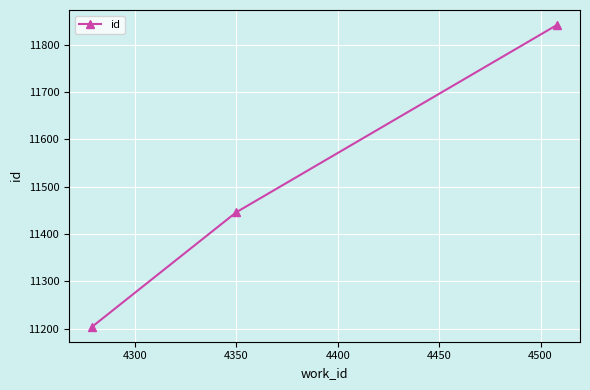

What is the smallest value displayed?

11204